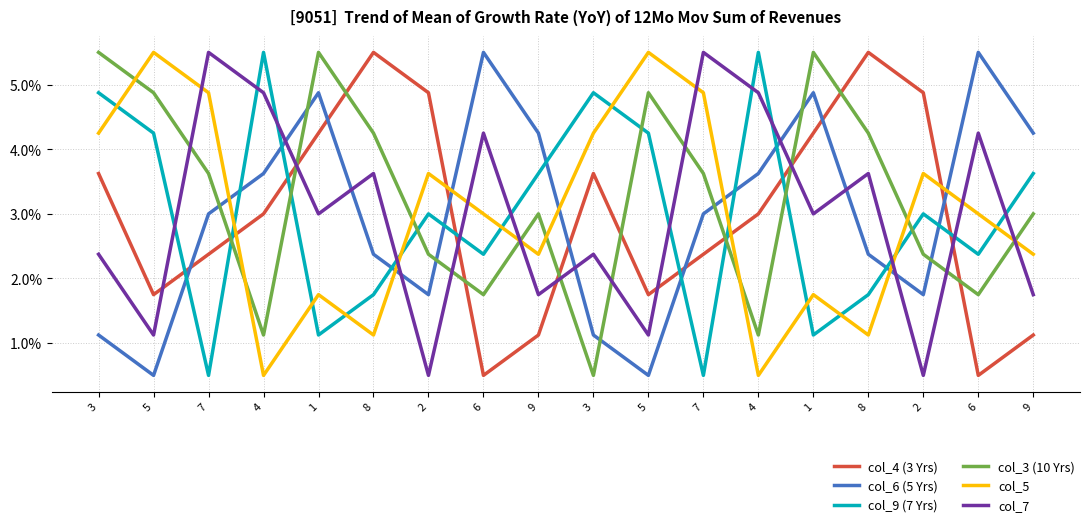

At which category does the chart reach its minimum across all series?

6